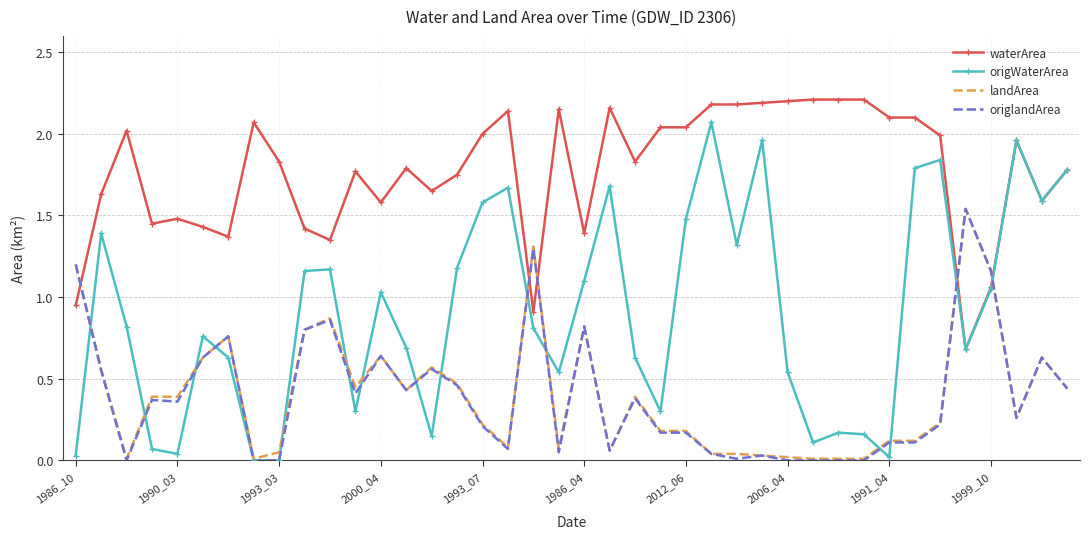

Which series has the largest range (max minus min)?

origWaterArea